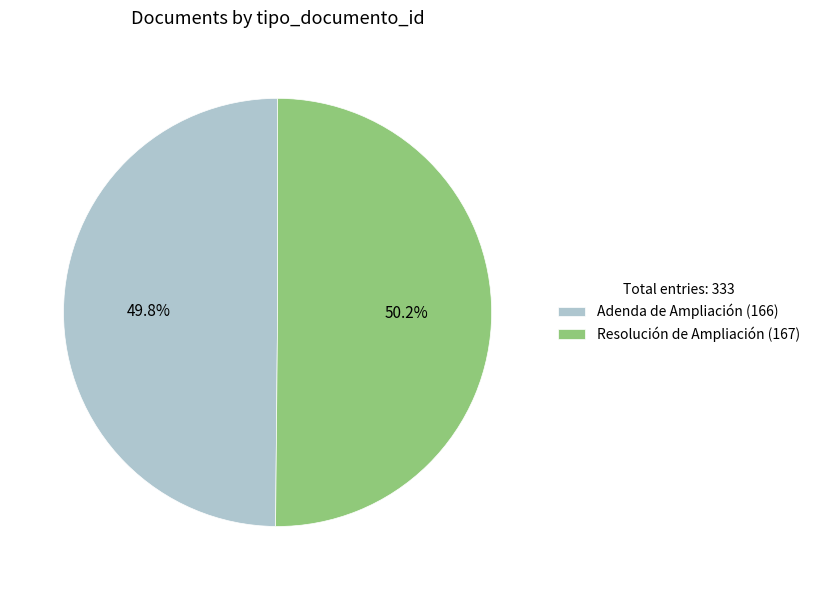

What is the total percentage of Resolución de Ampliación (167) and Adenda de Ampliación (166)?

100.0%